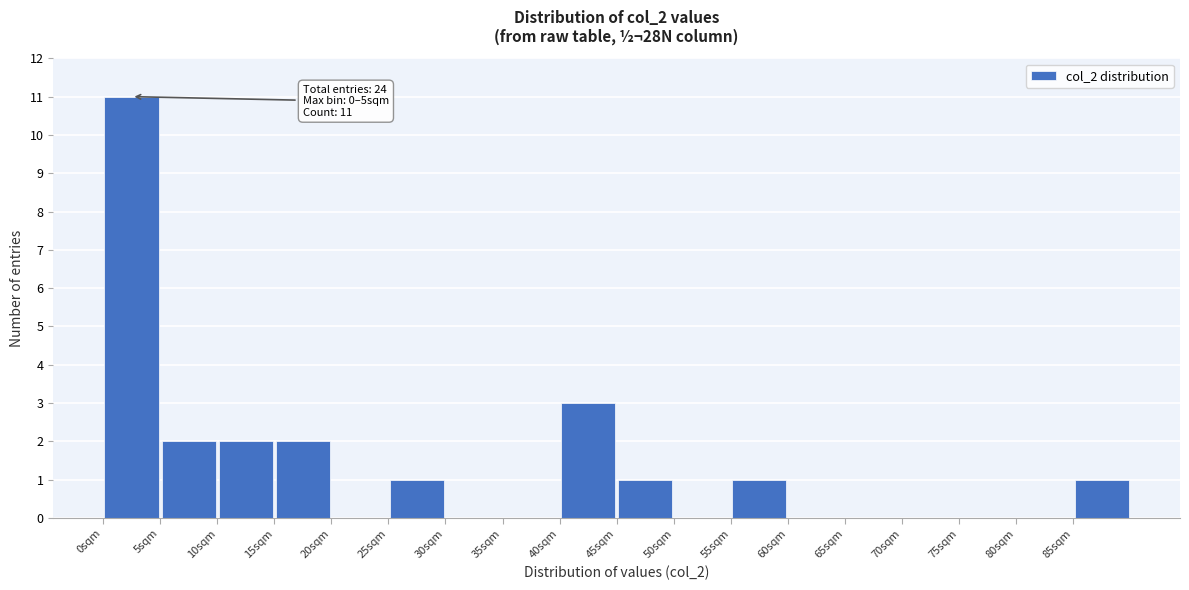

Over which range of the x-axis is the bar tallest?

0 to 5